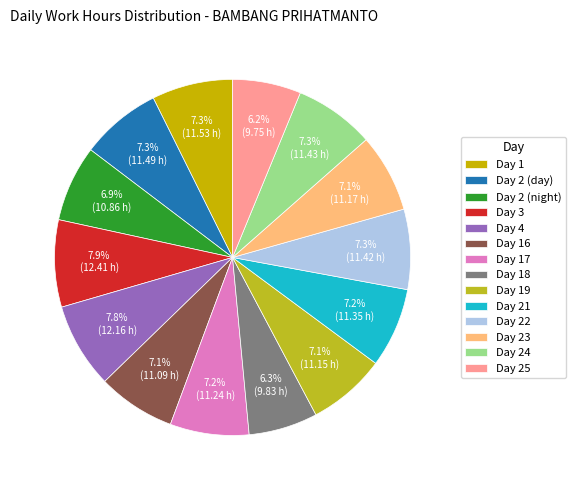

What is the change in value from Day 1 to Day 22?

-0.1